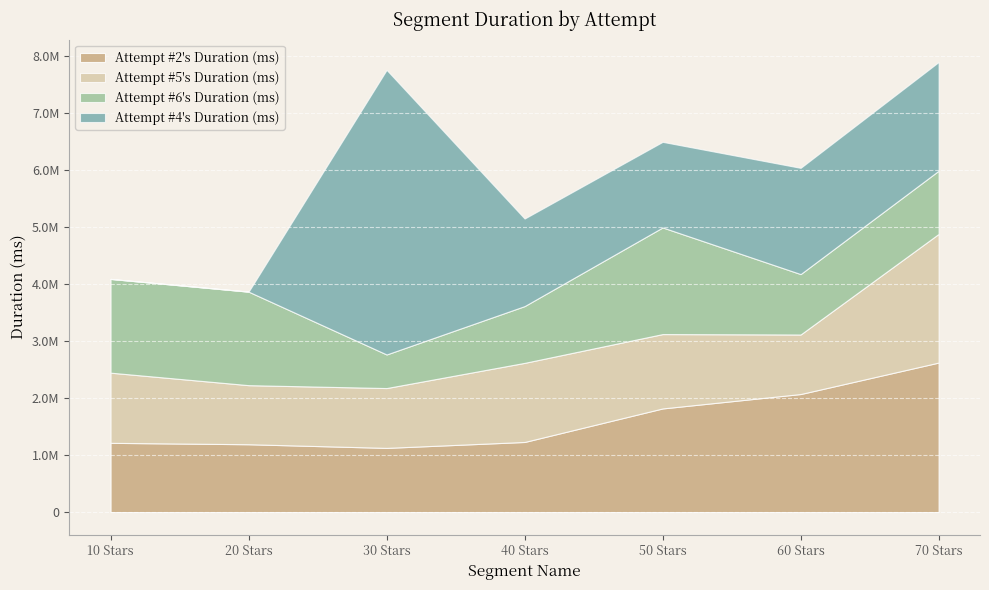

Where does the Attempt #5's Duration (ms) series first go above 1229752?

40 Stars